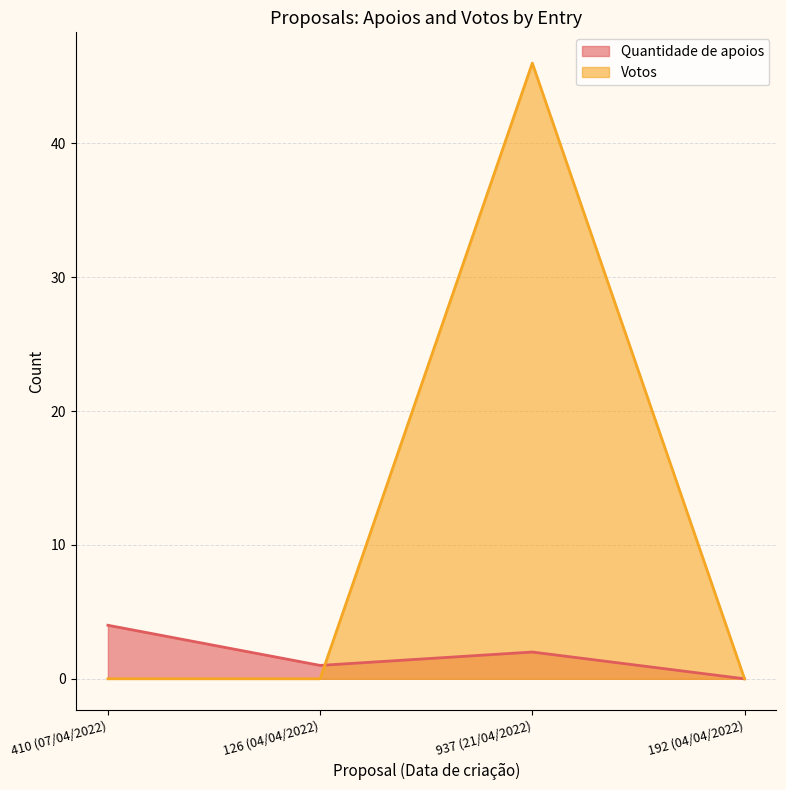

The Votos series shows 0 at 126 (04/04/2022). True or false?

True